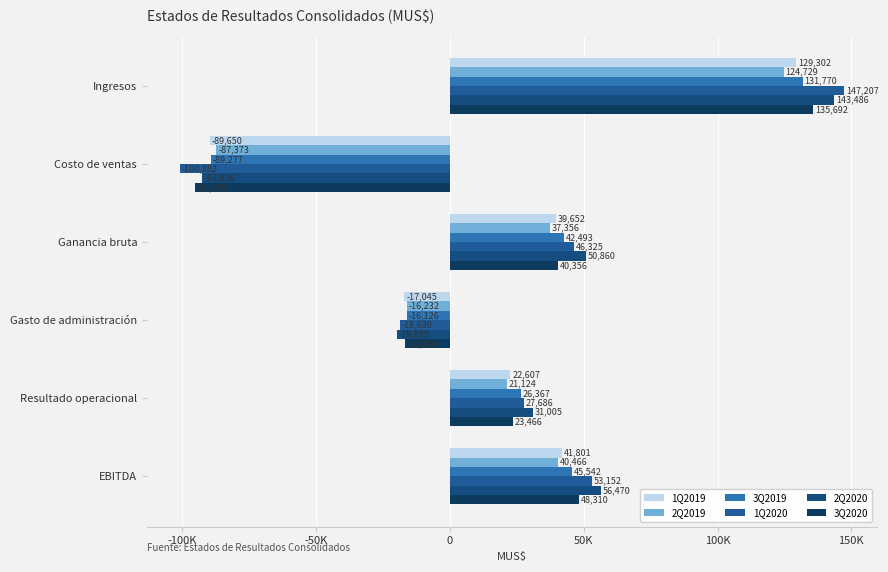

What is the sum of all 3Q2020 values?

135598